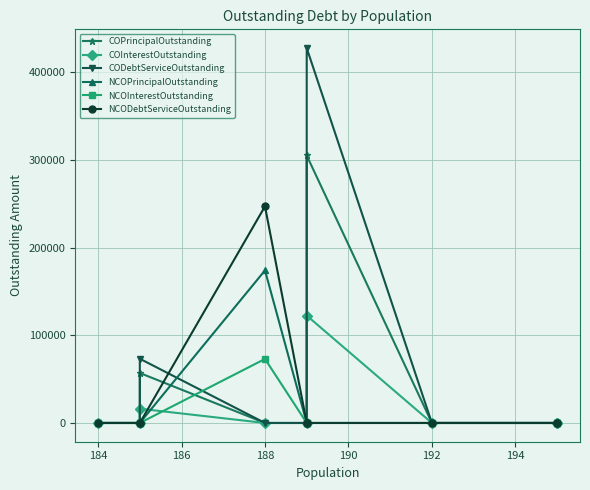

At 188, list the series in order from largest to smallest.

NCODebtServiceOutstanding, NCOPrincipalOutstanding, NCOInterestOutstanding, COPrincipalOutstanding, COInterestOutstanding, CODebtServiceOutstanding